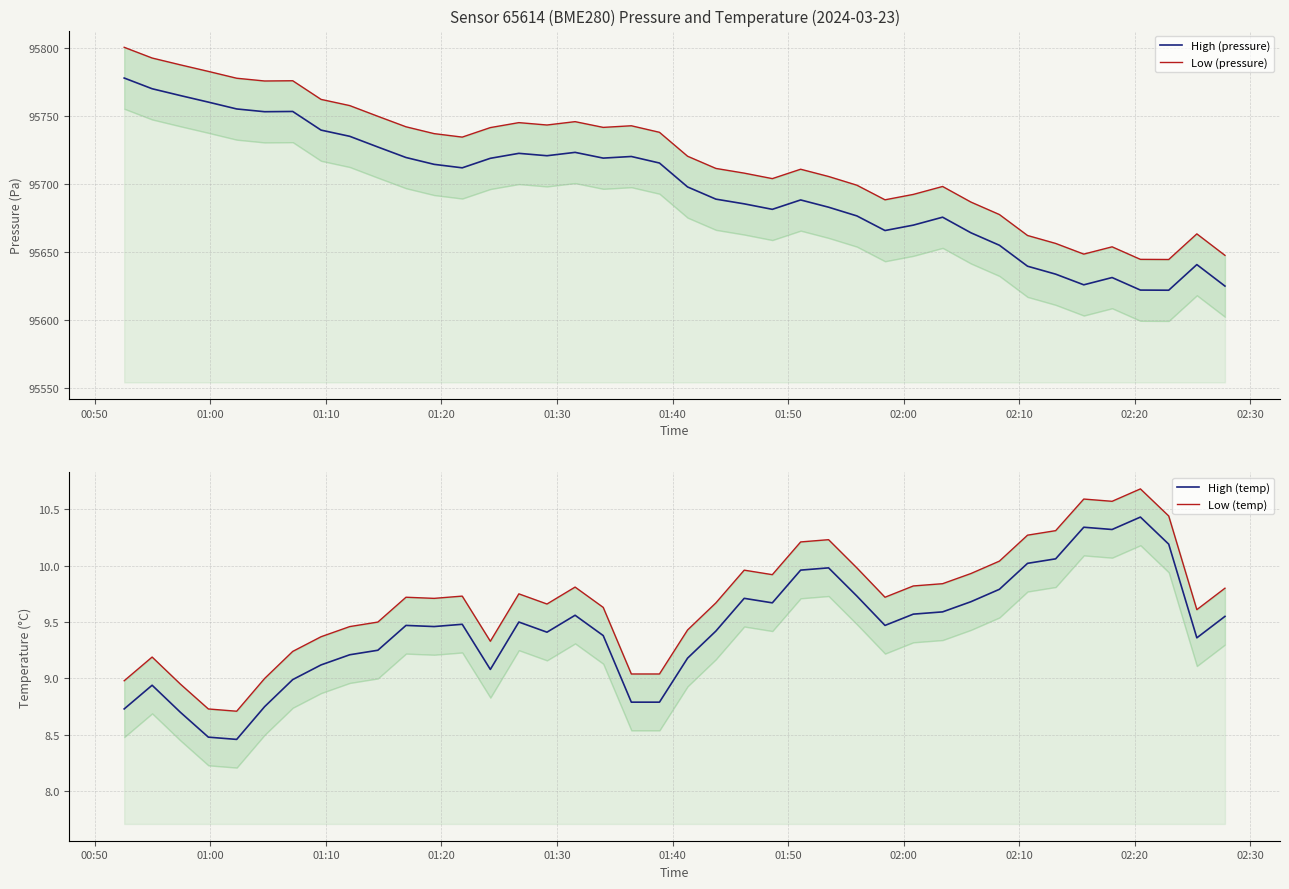

What is the average value of the pressure series?

95697.6